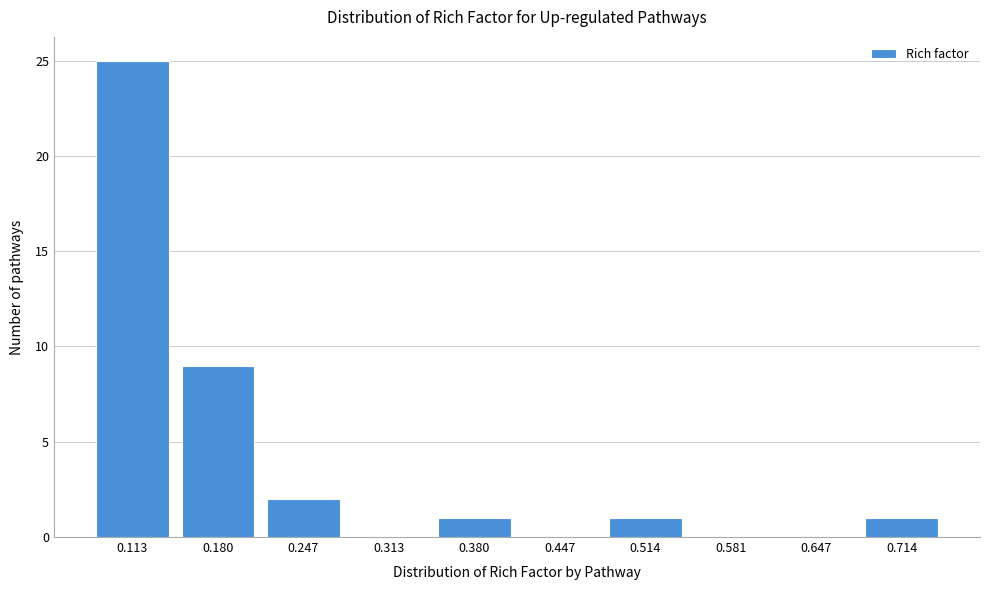

Reading left to right, extract all data points from this chart.

0.113=25	0.180=9	0.247=2	0.313=0	0.380=1	0.447=0	0.514=1	0.581=0	0.647=0	0.714=1